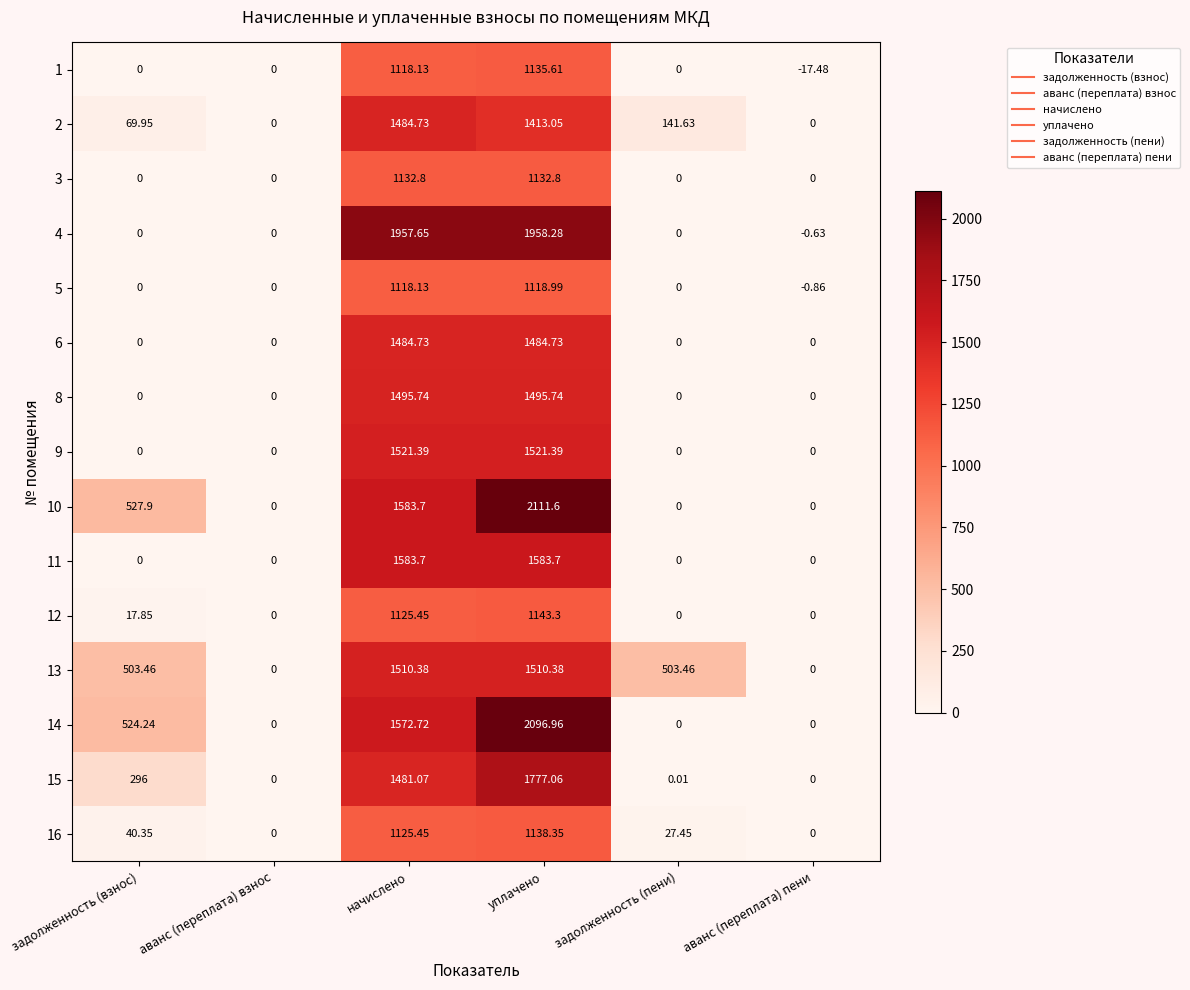

At which category is the sum across all series the highest?

уплачено